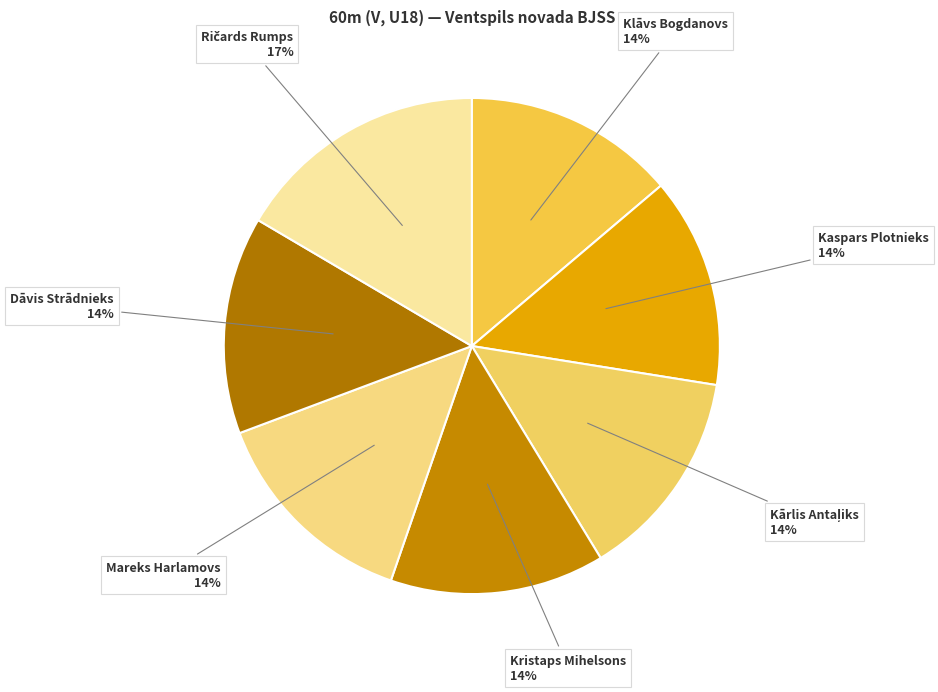

Rank the categories by value from lowest to highest.

Kaspars Plotnieks, Kārlis Antaļiks, Klāvs Bogdanovs, Kristaps Mihelsons, Mareks Harlamovs, Dāvis Strādnieks, Ričards Rumps